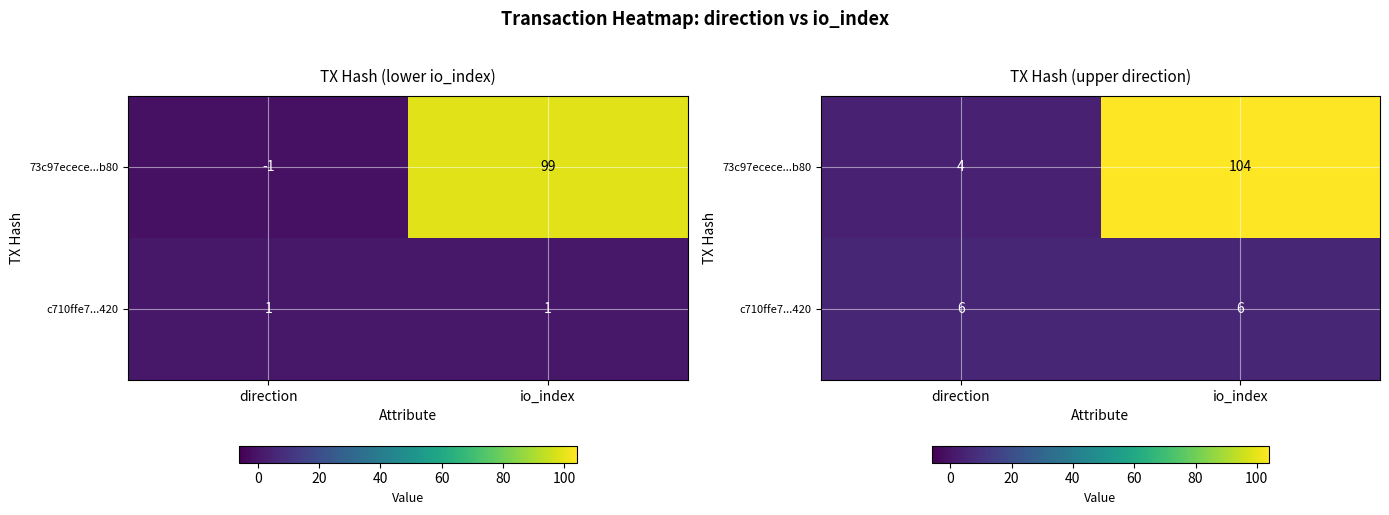

How many distinct data groups are displayed?

2